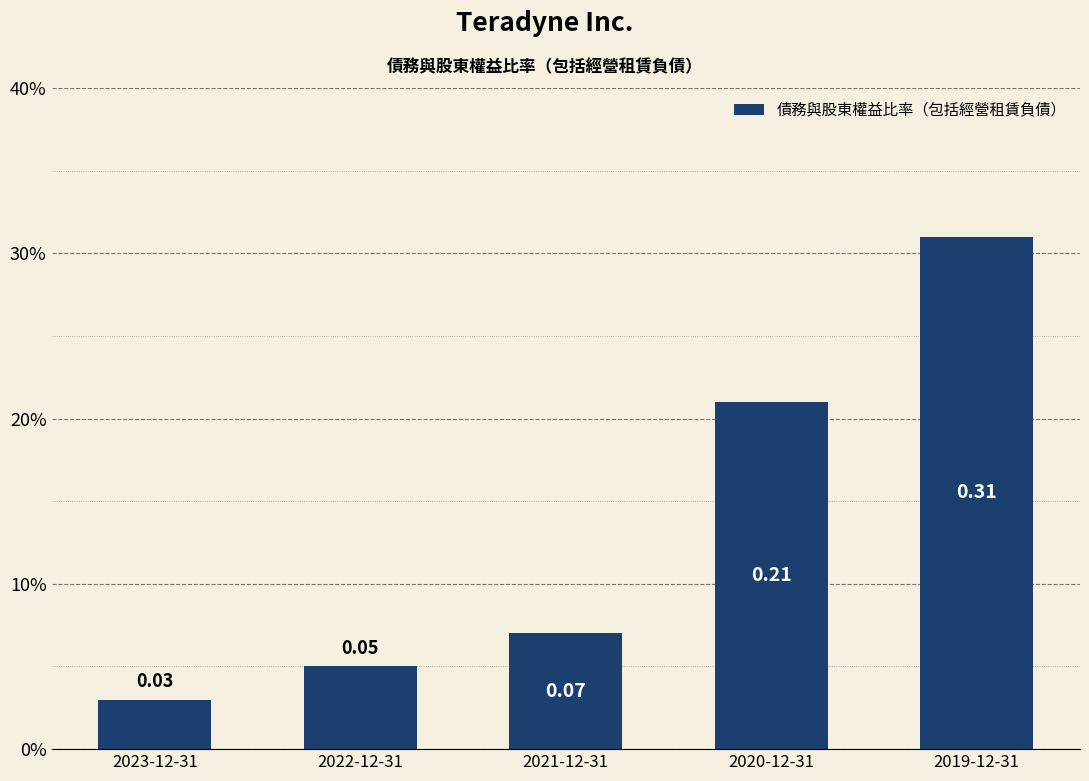

Rank the categories by value from lowest to highest.

2023-12-31, 2022-12-31, 2021-12-31, 2020-12-31, 2019-12-31